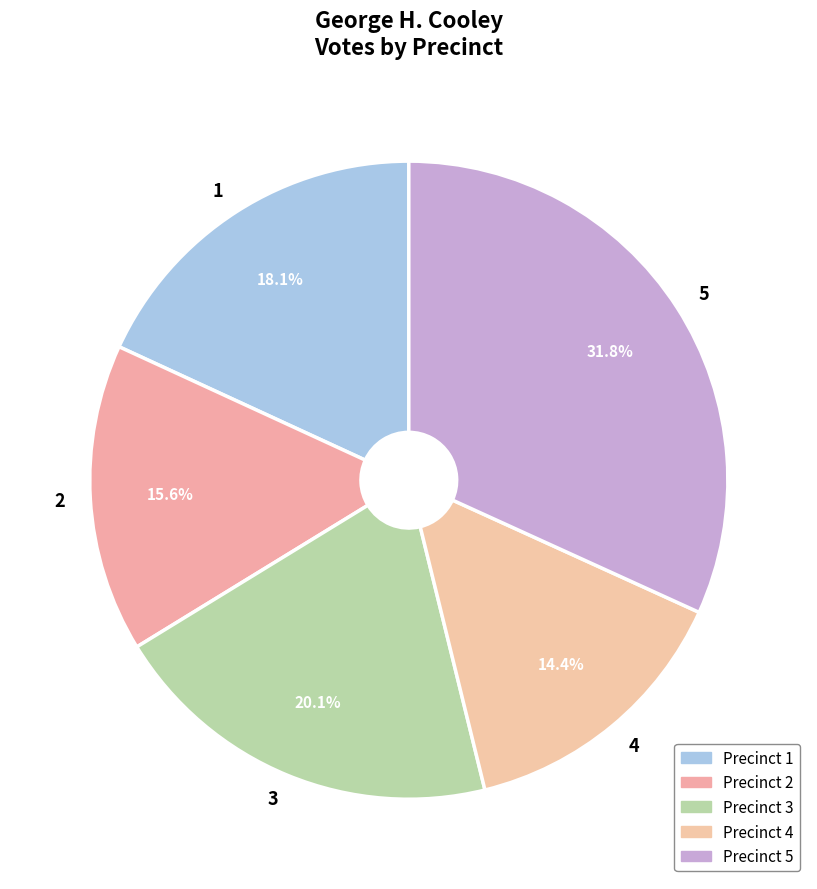

To the nearest percent, what portion does 3 represent?

20%